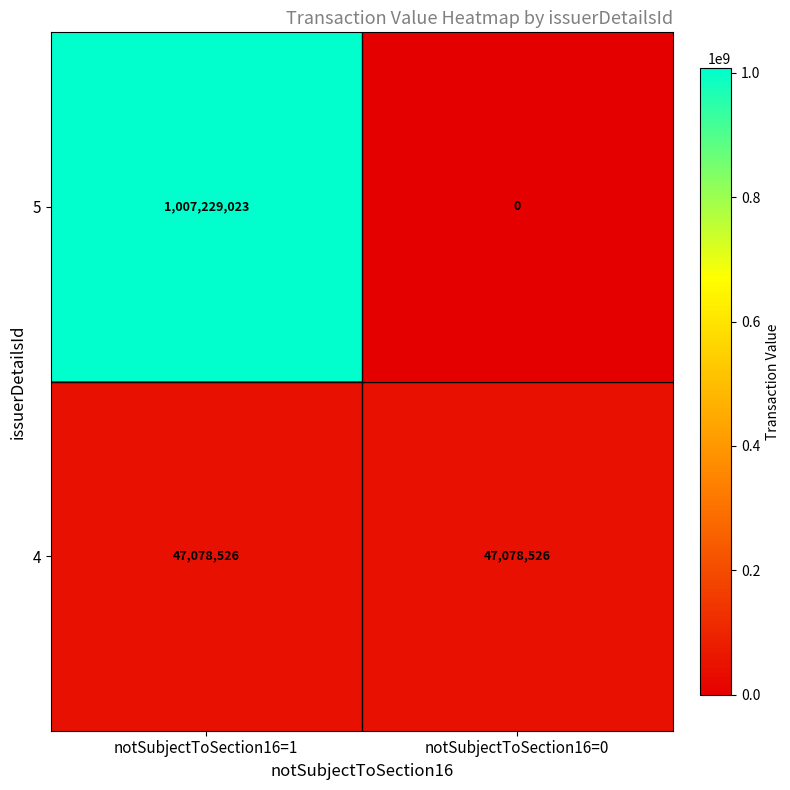

Reading right to left, list all the values displayed in this chart.

5: notSubjectToSection16=0=0	notSubjectToSection16=1=1007229023
4: notSubjectToSection16=0=47078526	notSubjectToSection16=1=47078526